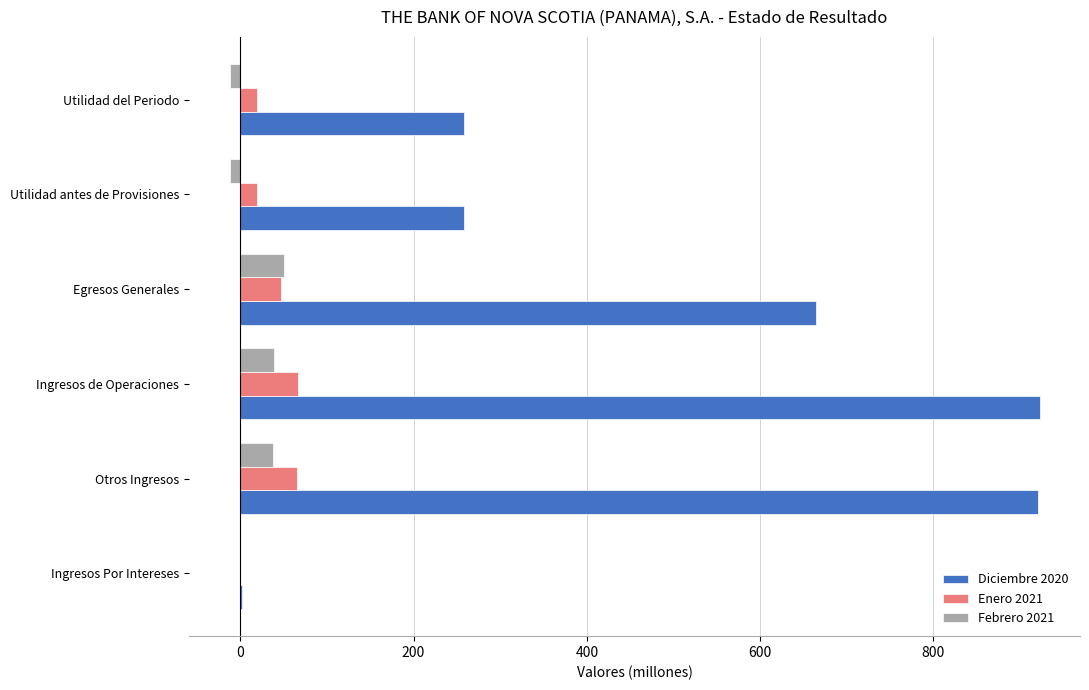

What is the sum of all Diciembre 2020 values?

3025.5